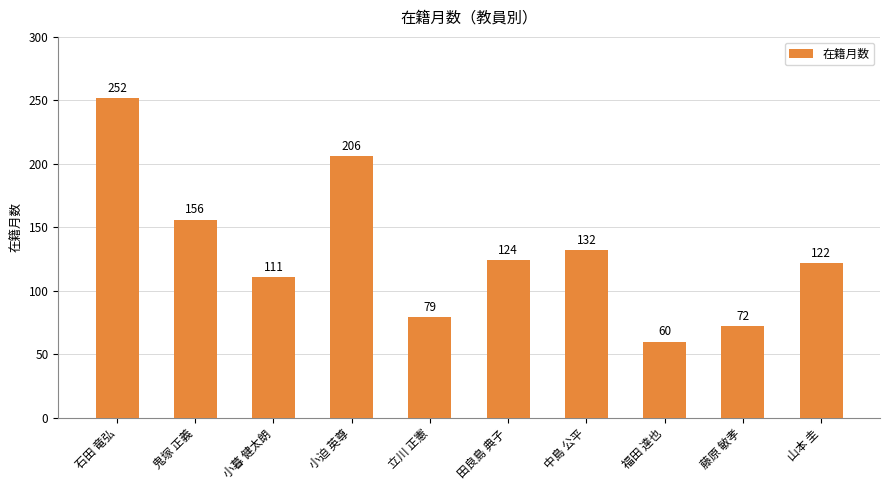

List the labels in order of value, smallest first.

福田 達也, 藤原 敏孝, 立川 正憲, 小暮 健太朗, 山本 圭, 田良島 典子, 中島 公平, 鬼塚 正義, 小迫 英尊, 石田 竜弘